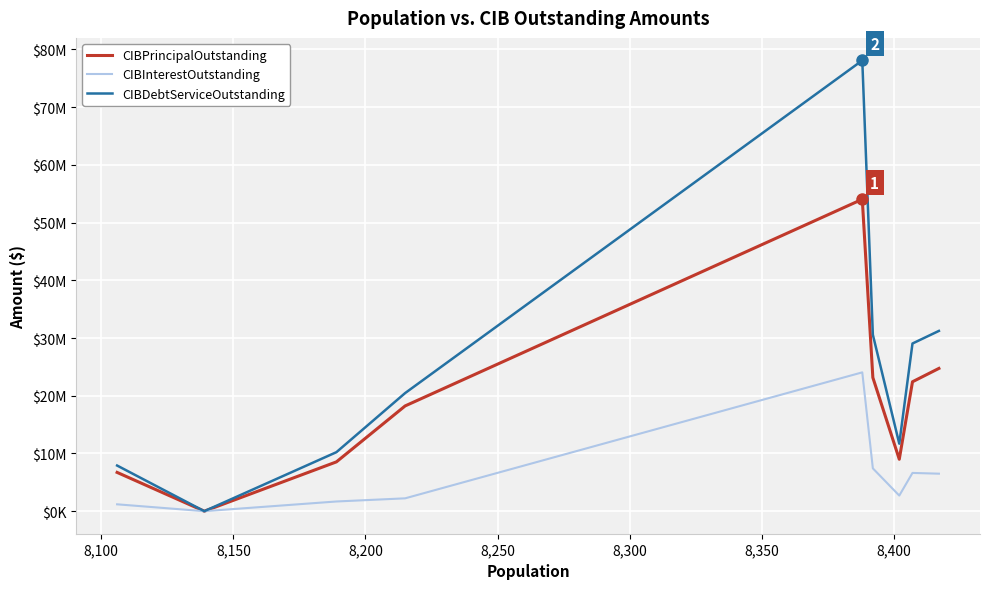

What are all the series names shown in the legend?

CIBPrincipalOutstanding, CIBInterestOutstanding, CIBDebtServiceOutstanding